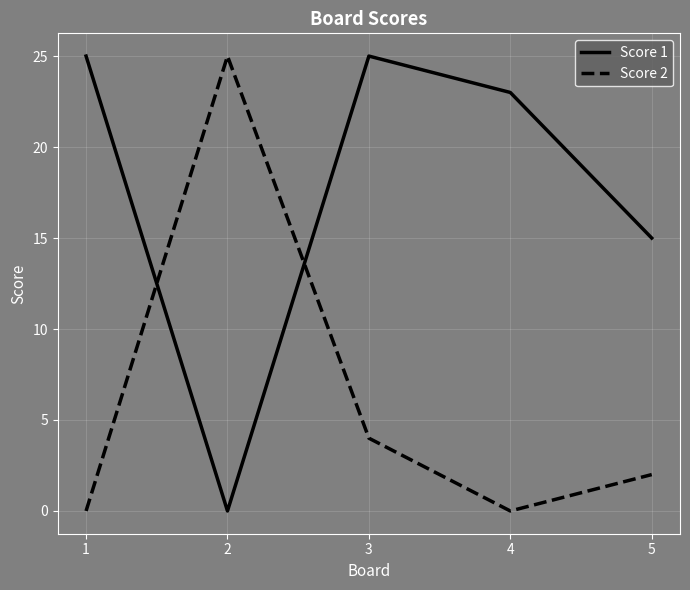

What is the difference between the maximum and second lowest values in the Score 1 series?

10